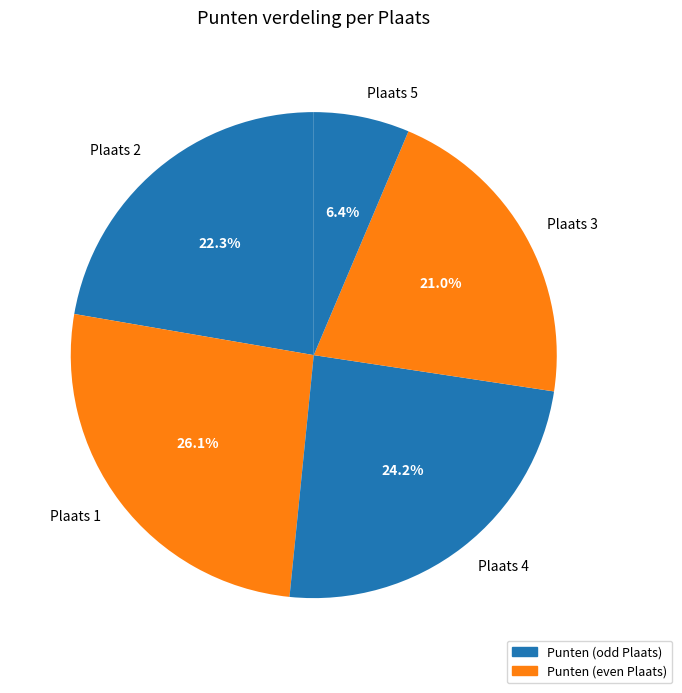

Which category has the biggest portion of the pie?

Plaats 1